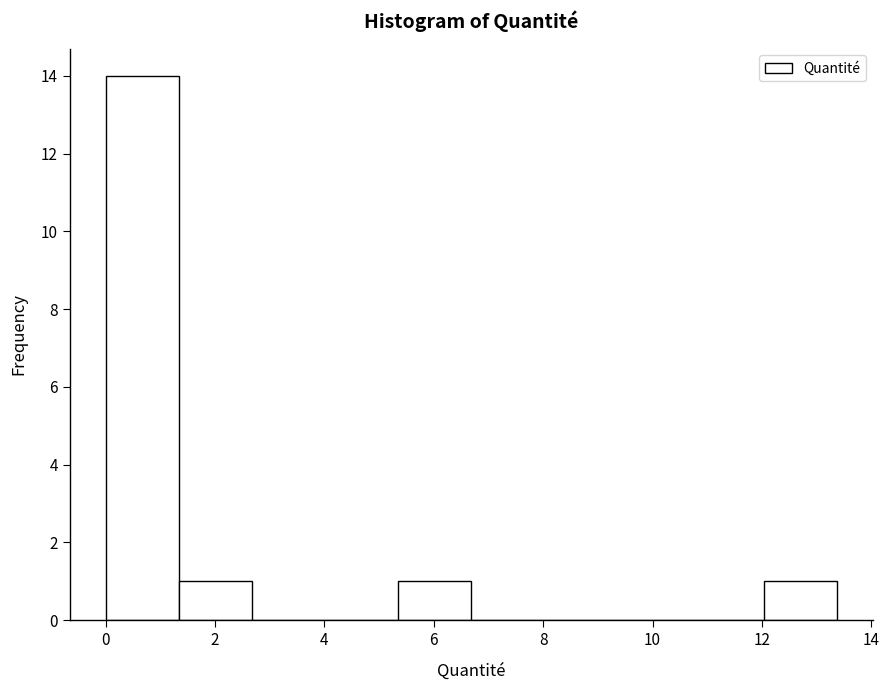

Reading left to right, transcribe this chart: for each bar, give the range it covers on the x-axis and its height. Neither the bar edges nor the heights are printed on the chart, so give them approximately, as read against the axes.

0.0 to 1.4: 14
1.4 to 2.6: 1
2.6 to 4.0: 0
4.0 to 5.4: 0
5.4 to 6.6: 1
6.6 to 8.0: 0
8.0 to 9.4: 0
9.4 to 10.6: 0
10.6 to 12.0: 0
12.0 to 13.4: 1